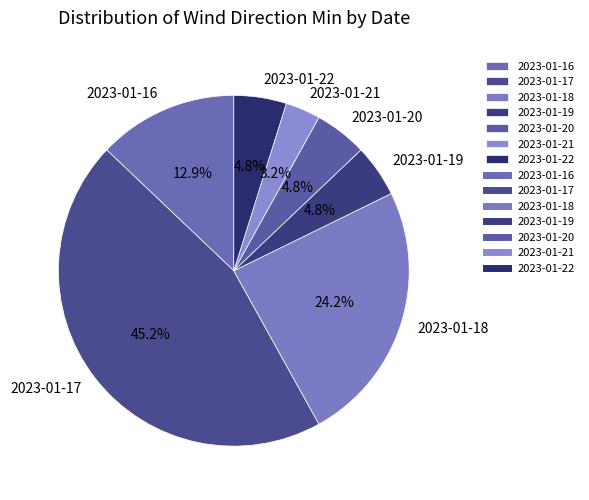

To the nearest percent, what is the combined percentage of 2023-01-17 and 2023-01-18?

69%